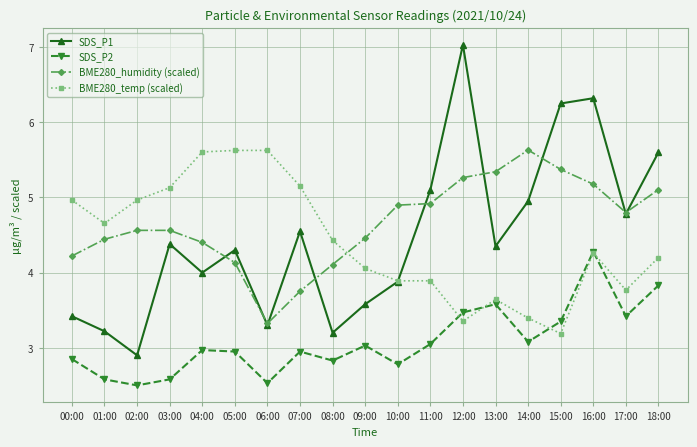

What are all the series names shown in the legend?

SDS_P1, SDS_P2, BME280_humidity (scaled), BME280_temp (scaled)